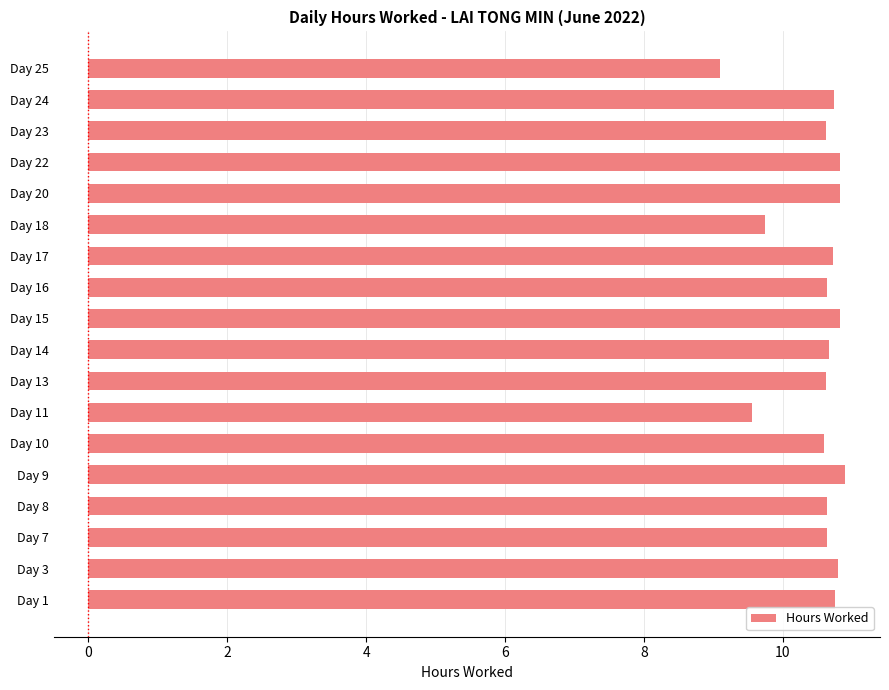

Is it true that the value at Day 10 is 10.6?

True